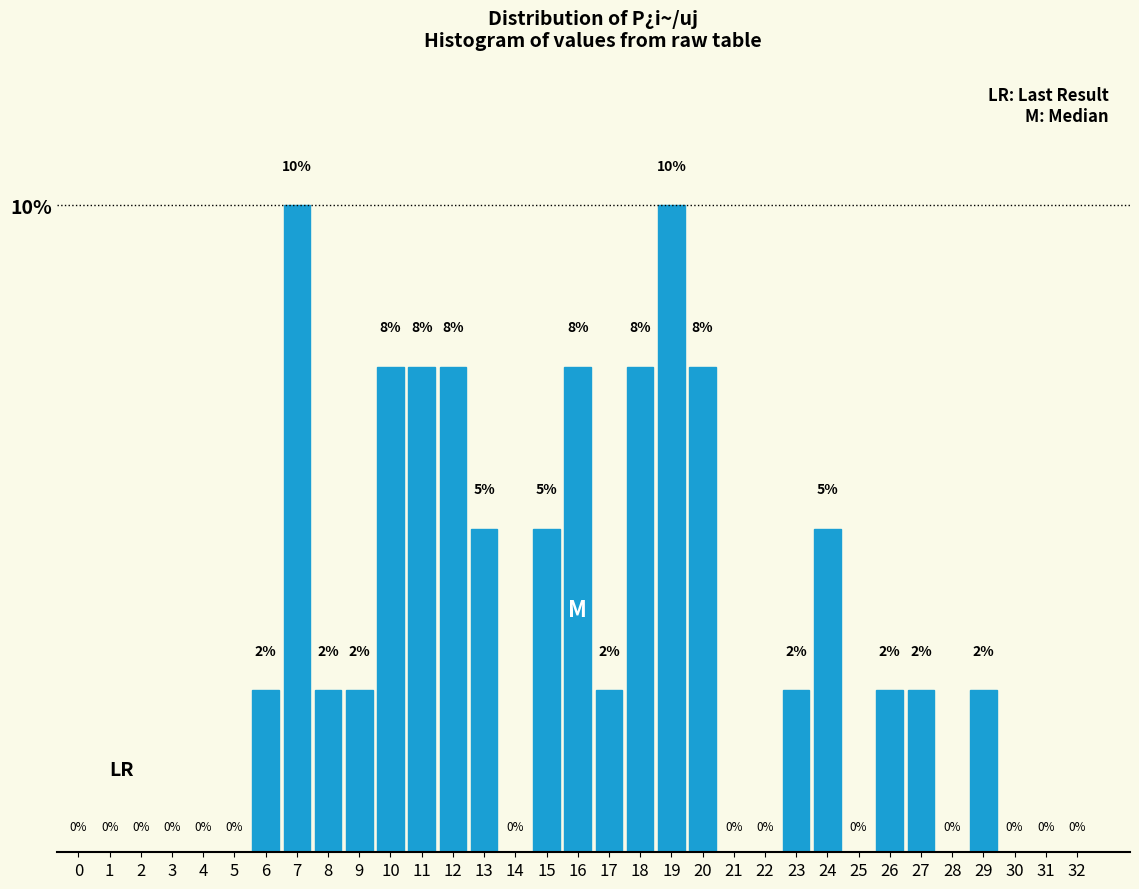

How many values are between 0 and 1?

33